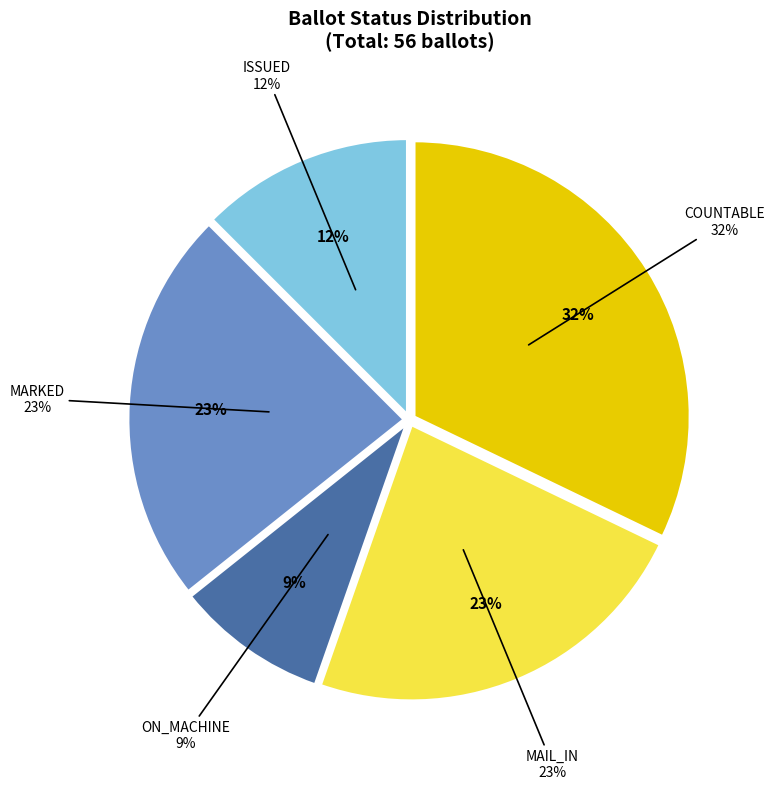

To the nearest percent, what portion does COUNTABLE represent?

32%